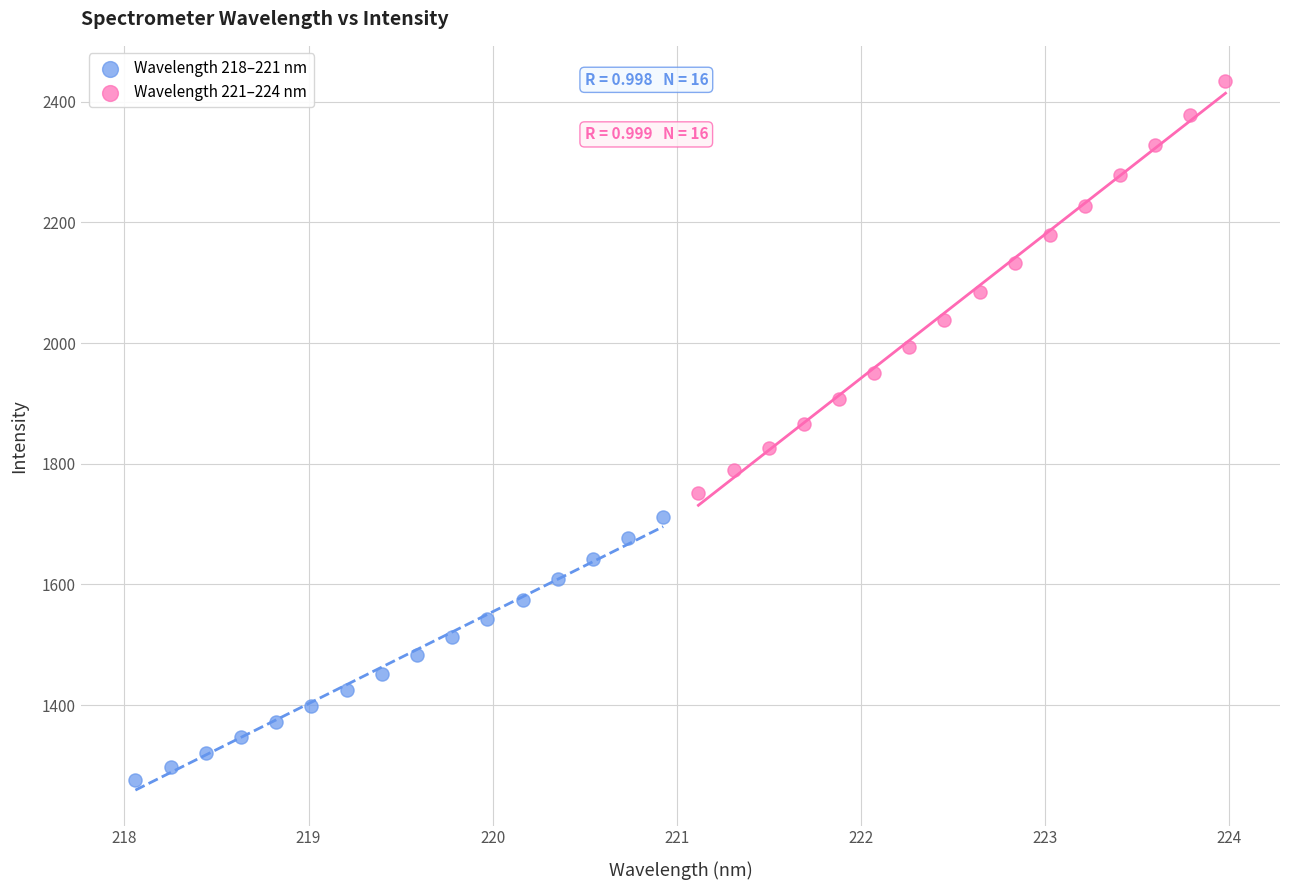

Which series reaches the maximum Y coordinate?

Wavelength 221–224 nm